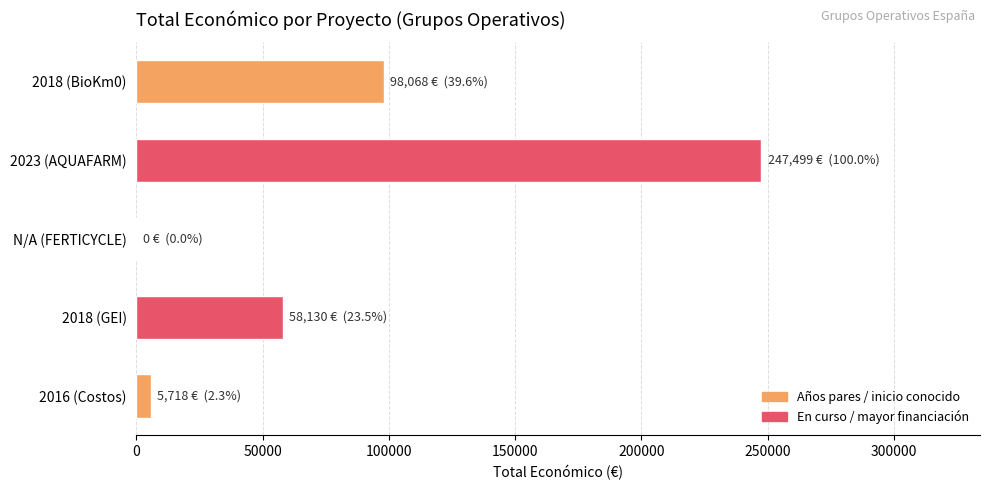

The chart shows a value of 155226 at 2018 (BioKm0). True or false?

False